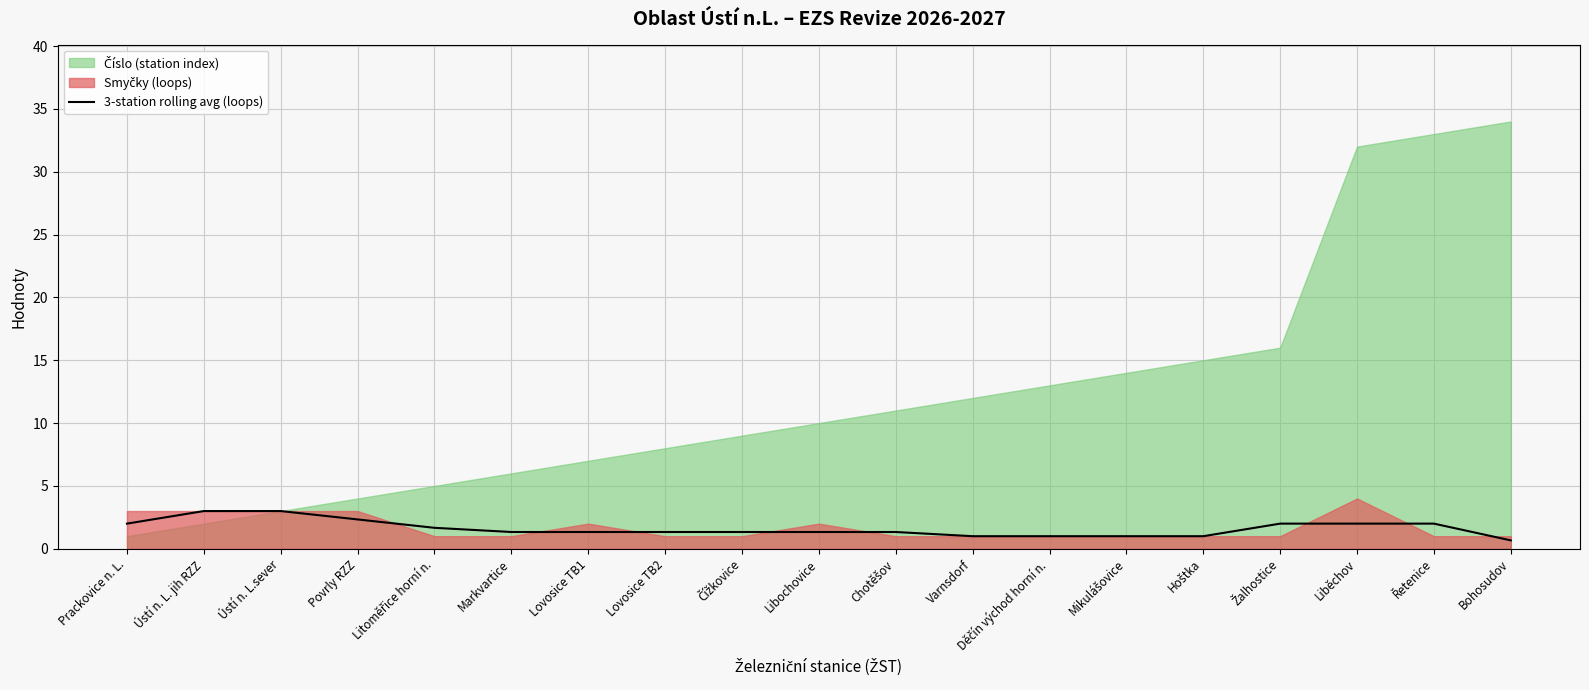

What position from the left is Litoměřice horní n.?

5